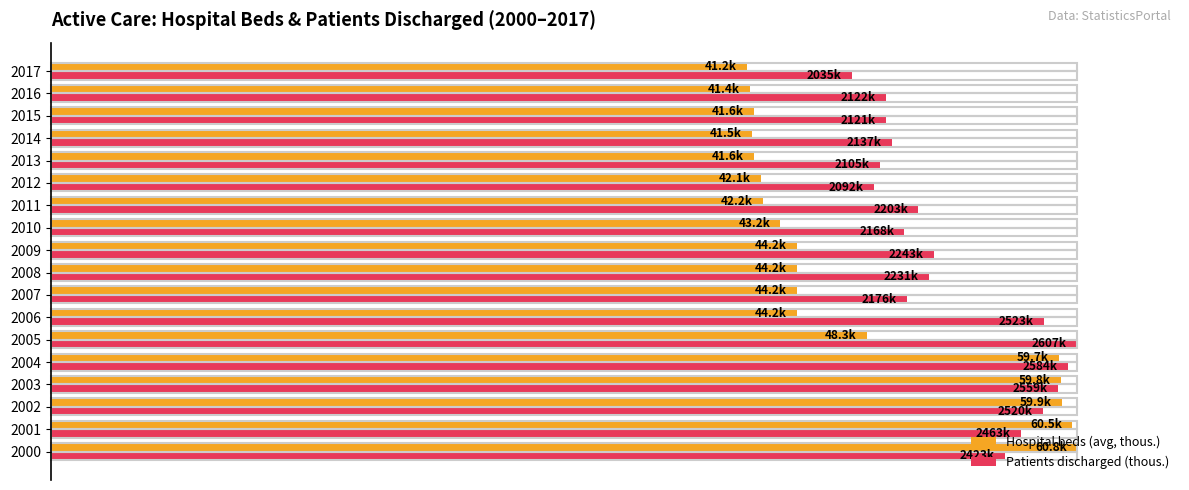

What is the difference between the maximum and minimum values in the Patients discharged (thous.) series?

21.9